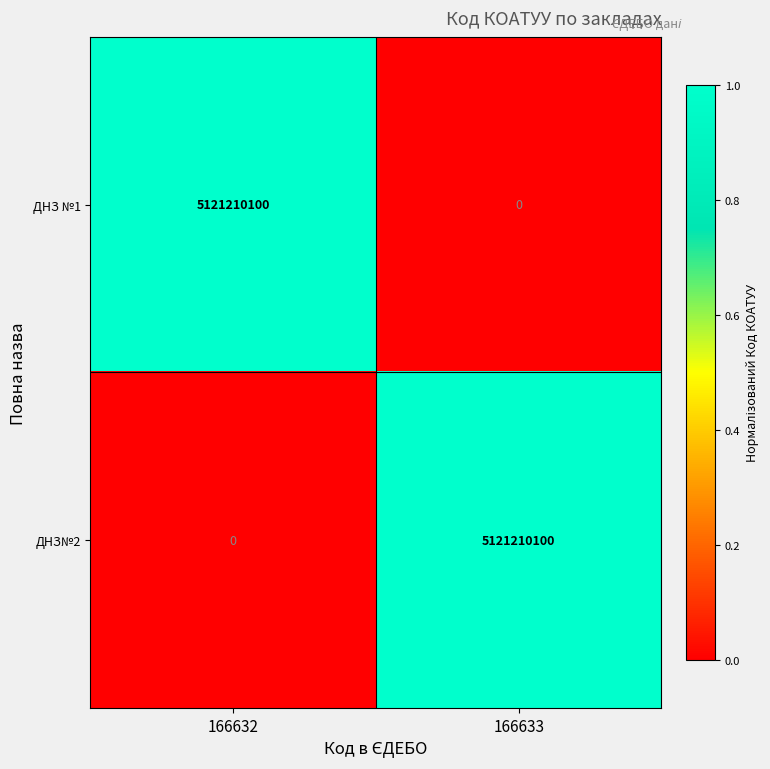

The ДНЗ№2 series shows 5121210100 at 166633. True or false?

True